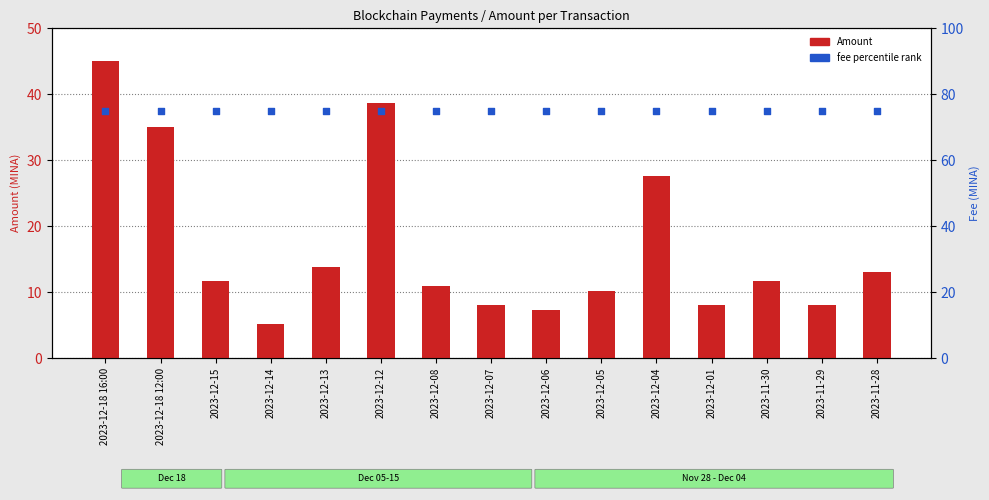

At how many categories does at least one series exceed 68?

15